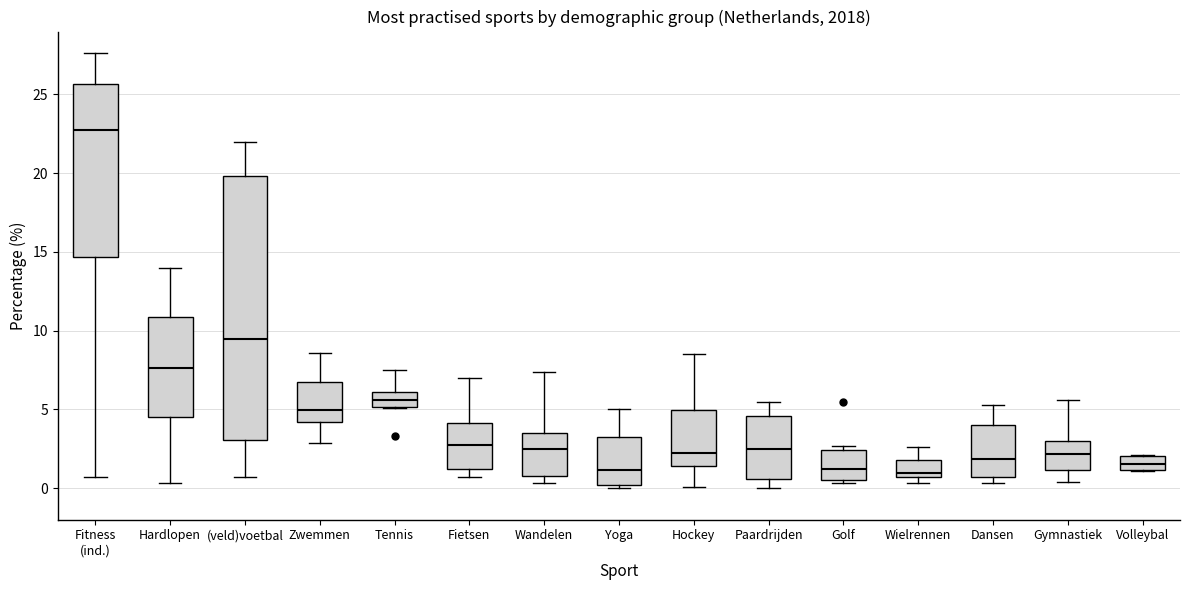

Reading left to right, read every box against the y-axis: the position of its median line, the range the box covers, and the ends of its whiskers. The values are not printed on the chart, so give them approximately, as read against the axis.

Fitness (ind.): median 23.0, box 14.5 to 25.5, whiskers 0.5 to 27.5
Hardlopen: median 7.5, box 4.5 to 11.0, whiskers 0.5 to 14.0
(veld)voetbal: median 9.5, box 3.0 to 20.0, whiskers 0.5 to 22.0
Zwemmen: median 5.0, box 4.0 to 7.0, whiskers 3.0 to 8.5
Tennis: median 5.5, box 5.0 to 6.0, whiskers 5.0 to 7.5
Fietsen: median 3.0, box 1.0 to 4.0, whiskers 0.5 to 7.0
Wandelen: median 2.5, box 1.0 to 3.5, whiskers 0.5 to 7.5
Yoga: median 1.0, box 0.0 to 3.0, whiskers 0.0 (just below the box's lower edge) to 5.0
Hockey: median 2.5, box 1.5 to 5.0, whiskers 0.0 to 8.5
Paardrijden: median 2.5, box 0.5 to 4.5, whiskers 0.0 to 5.5
Golf: median 1.5, box 0.5 to 2.5, whiskers 0.5 (just below the box's lower edge) to 2.5 (just above the box's upper edge)
Wielrennen: median 1.0, box 0.5 to 2.0, whiskers 0.5 (just below the box's lower edge) to 2.5
Dansen: median 2.0, box 0.5 to 4.0, whiskers 0.5 (just below the box's lower edge) to 5.5
Gymnastiek: median 2.0, box 1.0 to 3.0, whiskers 0.5 to 5.5
Volleybal: median 1.5, box 1.0 to 2.0, whiskers 1.0 to 2.0